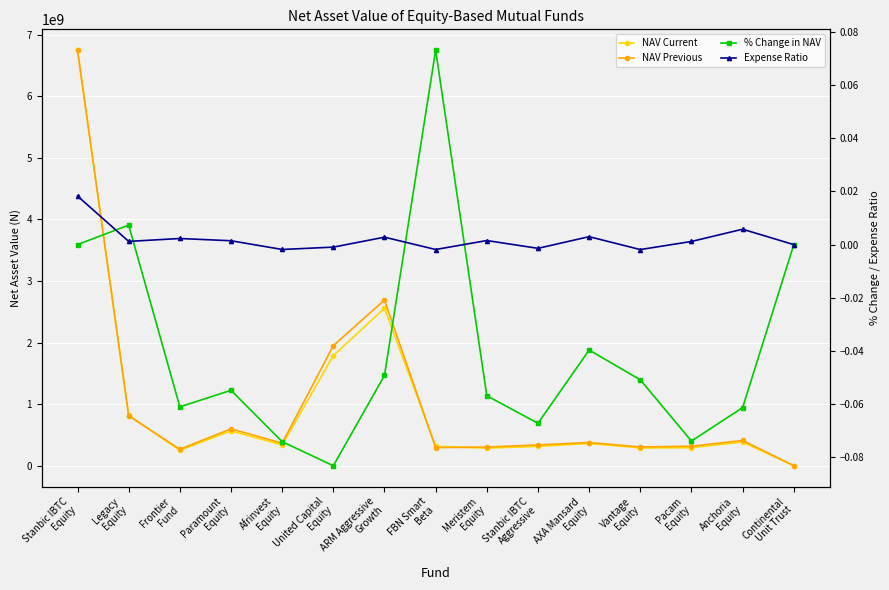

Between Pacam
Equity and Meristem
Equity, which is larger?

Pacam
Equity